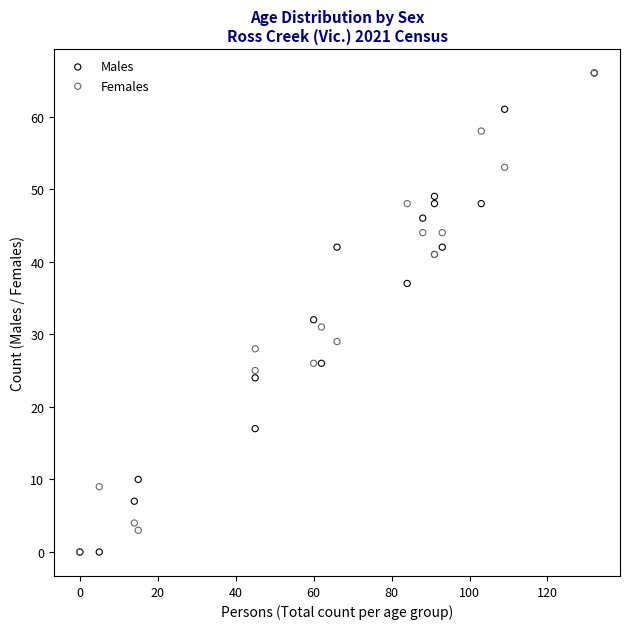

In the Females series, what Y value is closest to 33?

31